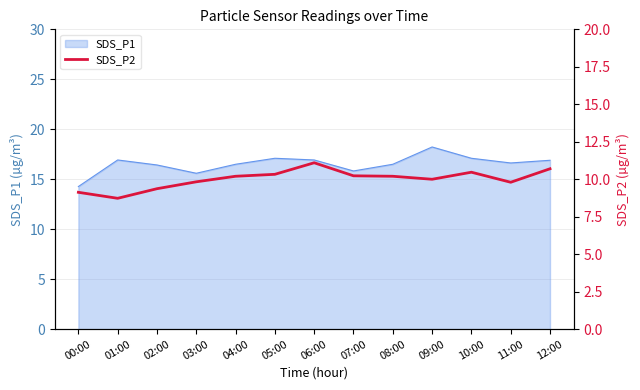

Is it true that SDS_P1 equals 5.4 at 05:00?

False